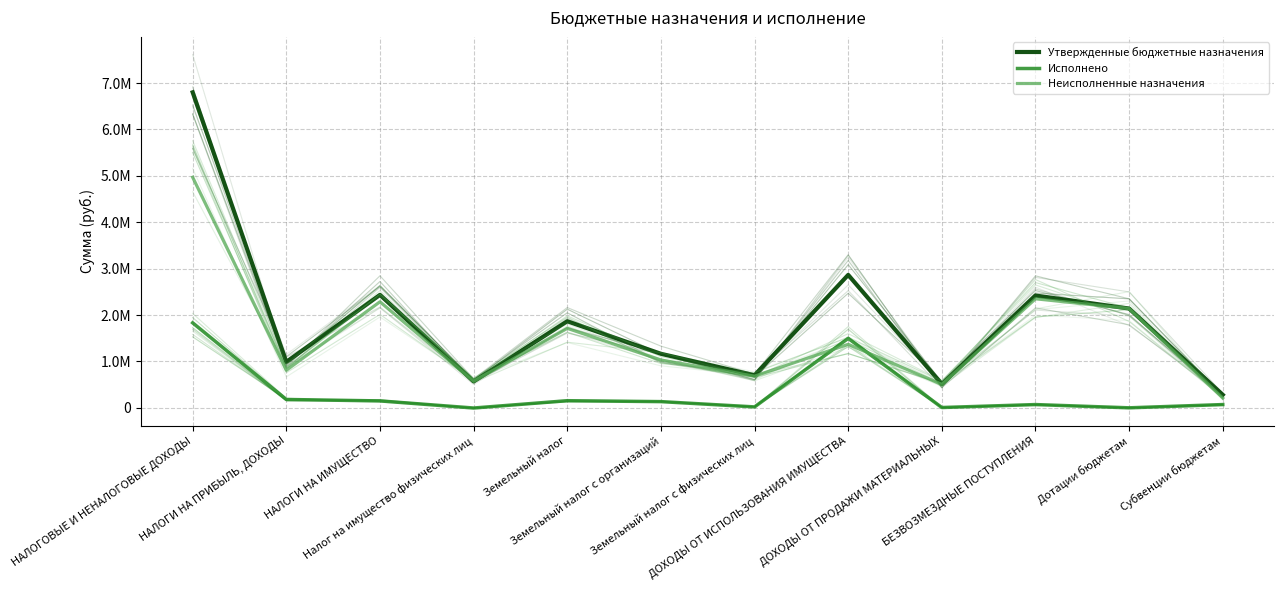

Is it true that Утвержденные бюджетные назначения equals 701717.0 at Земельный налог с физических лиц?

True